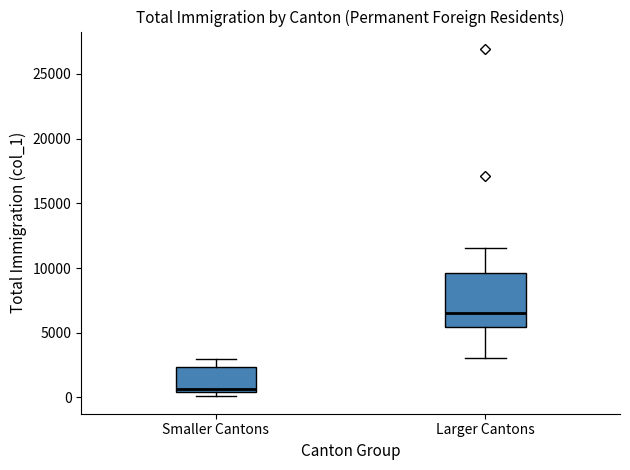

Which box's median line is the highest?

Larger Cantons